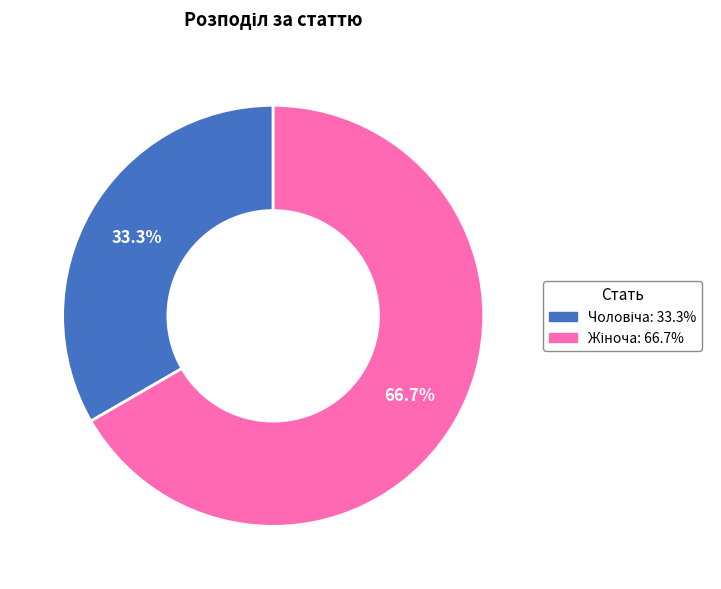

Is there a majority slice in this chart?

Yes